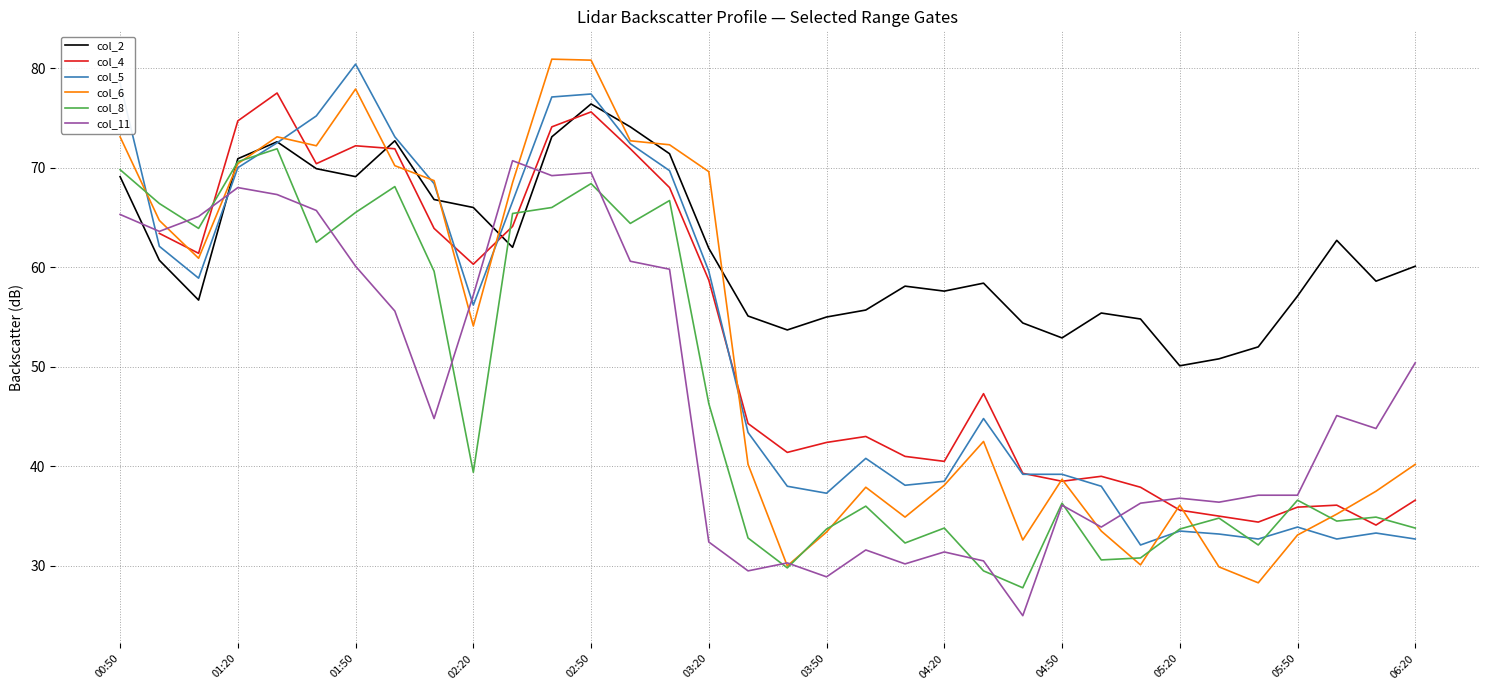

True or false: col_11 and col_6 cross at least once.

True